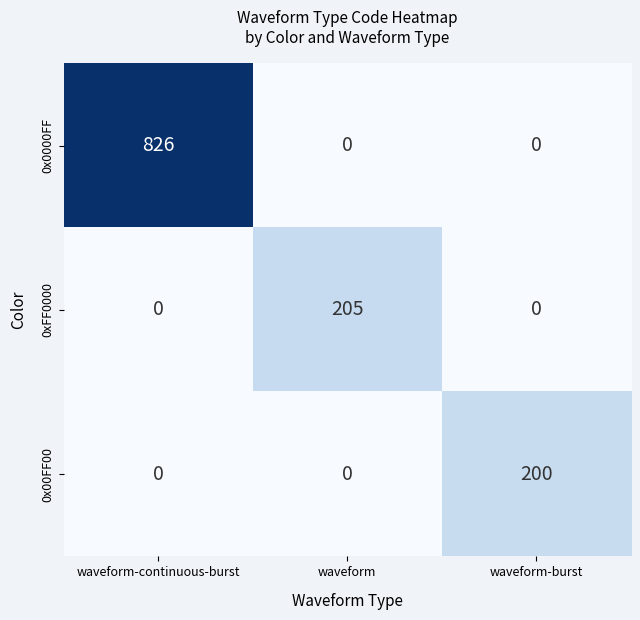

Which series has the largest range (max minus min)?

0x0000FF